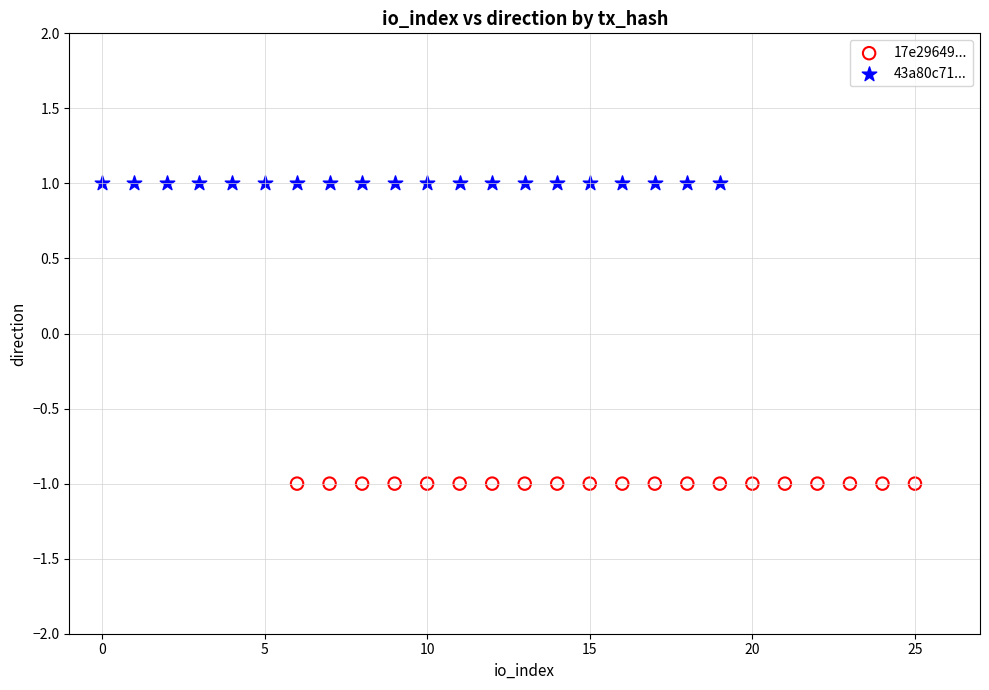

Which series reaches the minimum Y coordinate?

17e29649...